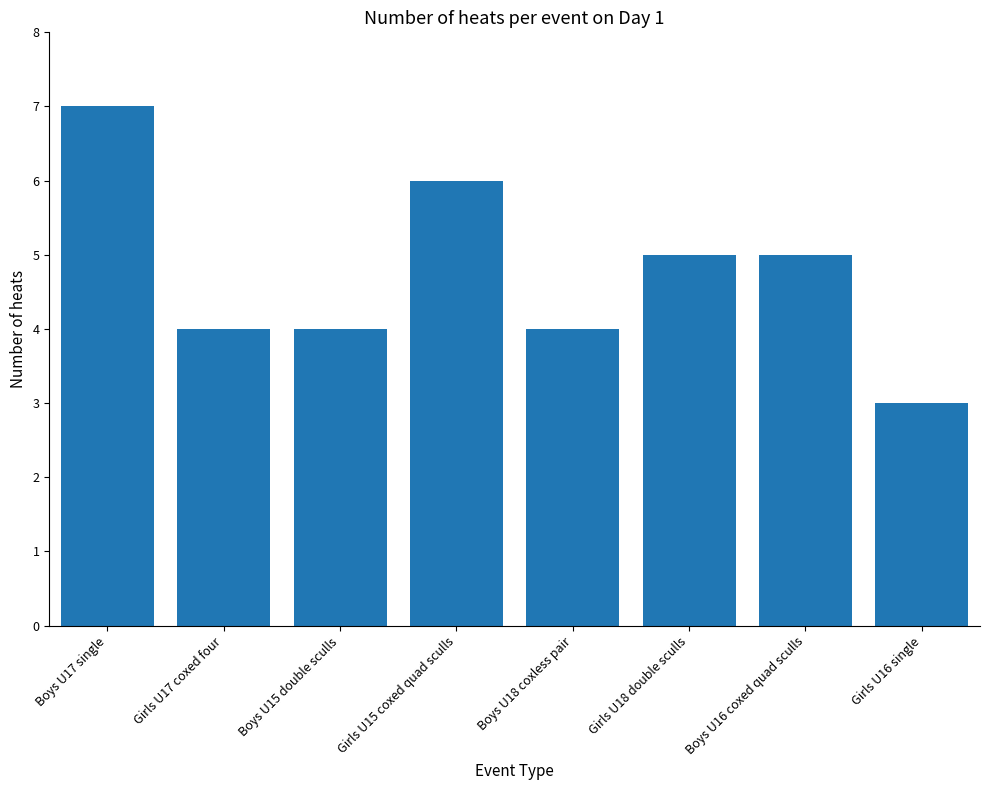

What is the value of the 3rd bar from the left?

4